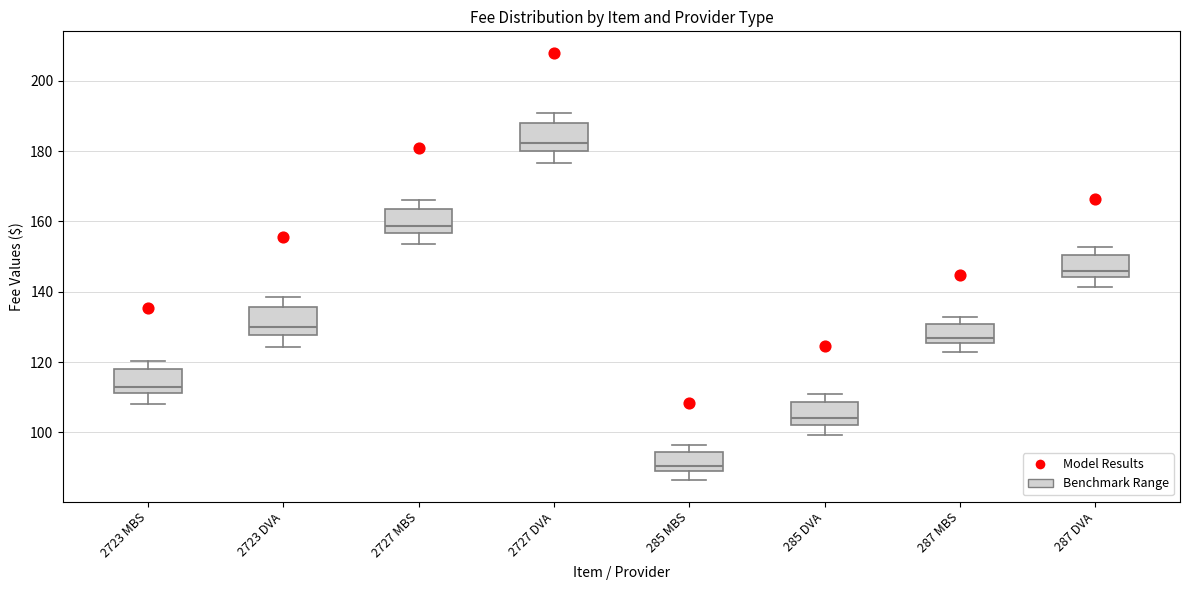

Reading left to right, read every box against the y-axis: the position of its median line, the range the box covers, and the ends of its whiskers. The values are not printed on the chart, so give them approximately, as read against the axis.

2723 MBS: median 114, box 112 to 118, whiskers 108 to 120
2723 DVA: median 130, box 128 to 136, whiskers 124 to 138
2727 MBS: median 158, box 156 to 164, whiskers 154 to 166
2727 DVA: median 182, box 180 to 188, whiskers 176 to 190
285 MBS: median 90, box 88 to 94, whiskers 86 to 96
285 DVA: median 104, box 102 to 108, whiskers 100 to 110
287 MBS: median 126 (just above the box's lower edge), box 126 to 130, whiskers 122 to 132
287 DVA: median 146, box 144 to 150, whiskers 142 to 152